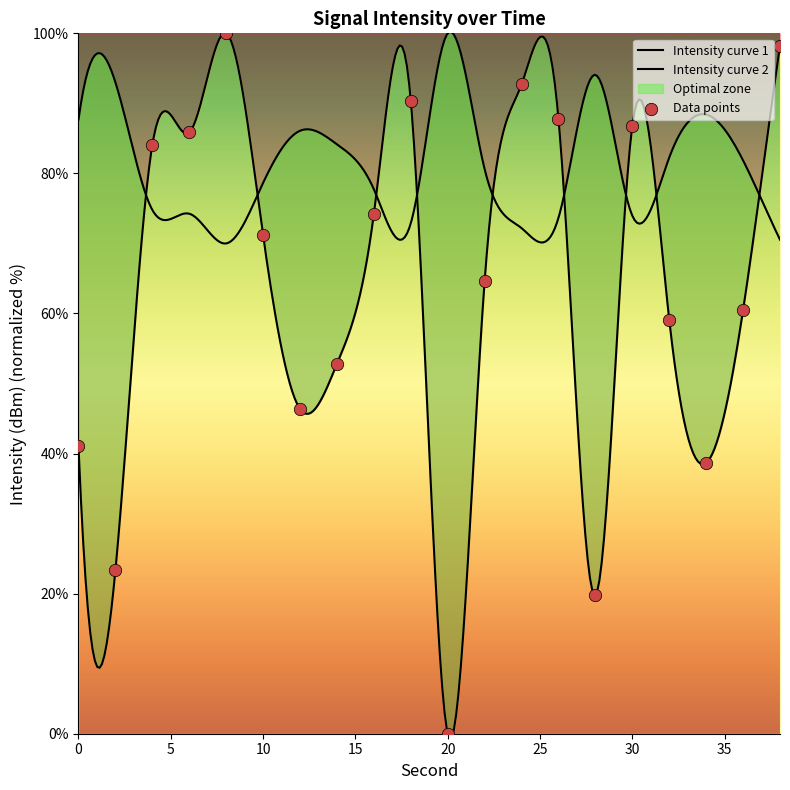

What is the ratio of the value at 10 to the value at 38?

0.7